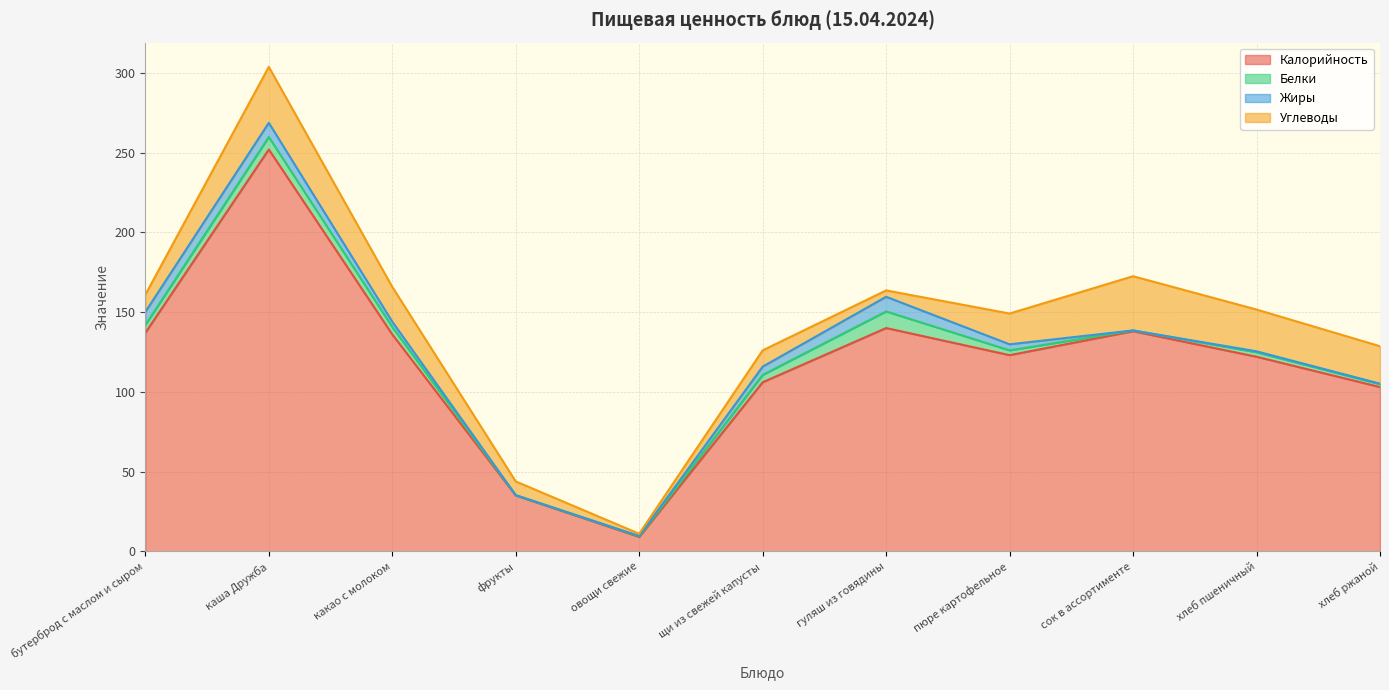

Rank the categories by Жиры value from lowest to highest.

фрукты, сок в ассортименте, овощи свежие, хлеб ржаной, хлеб пшеничный, какао с молоком, пюре картофельное, щи из свежей капусты, бутерброд с маслом и сыром, каша Дружба, гуляш из говядины